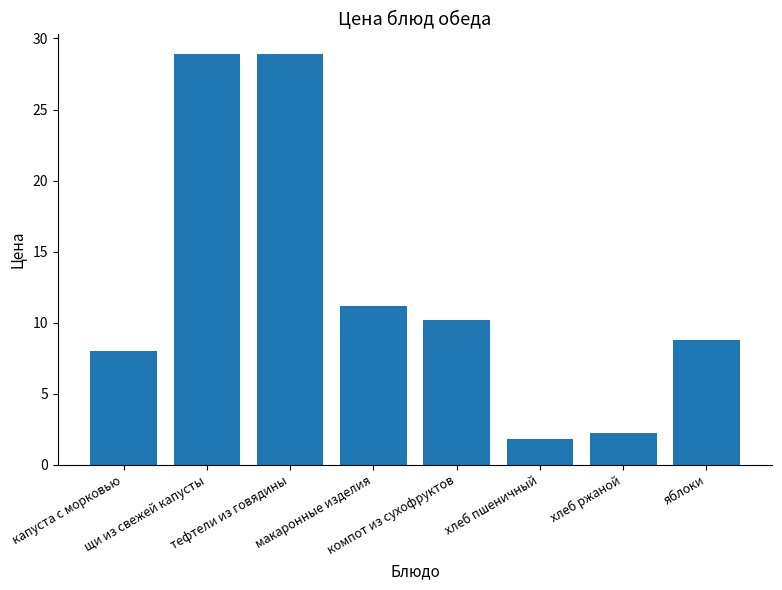

What is the value of the 5th bar from the left?

10.2